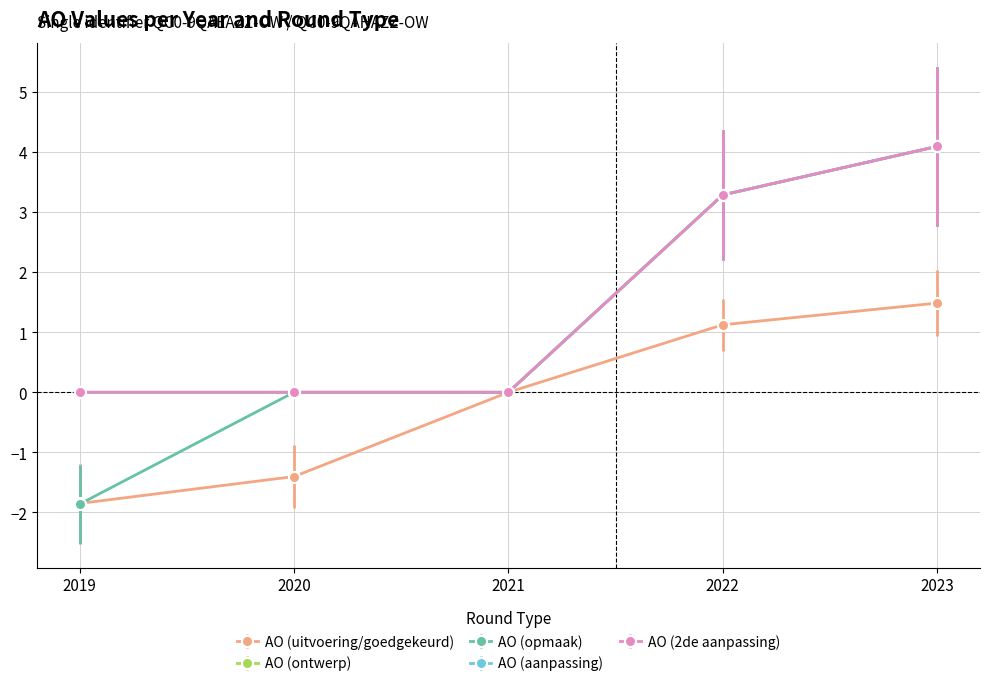

Between 2019 and 2023, which series saw the biggest shift?

AO (opmaak)